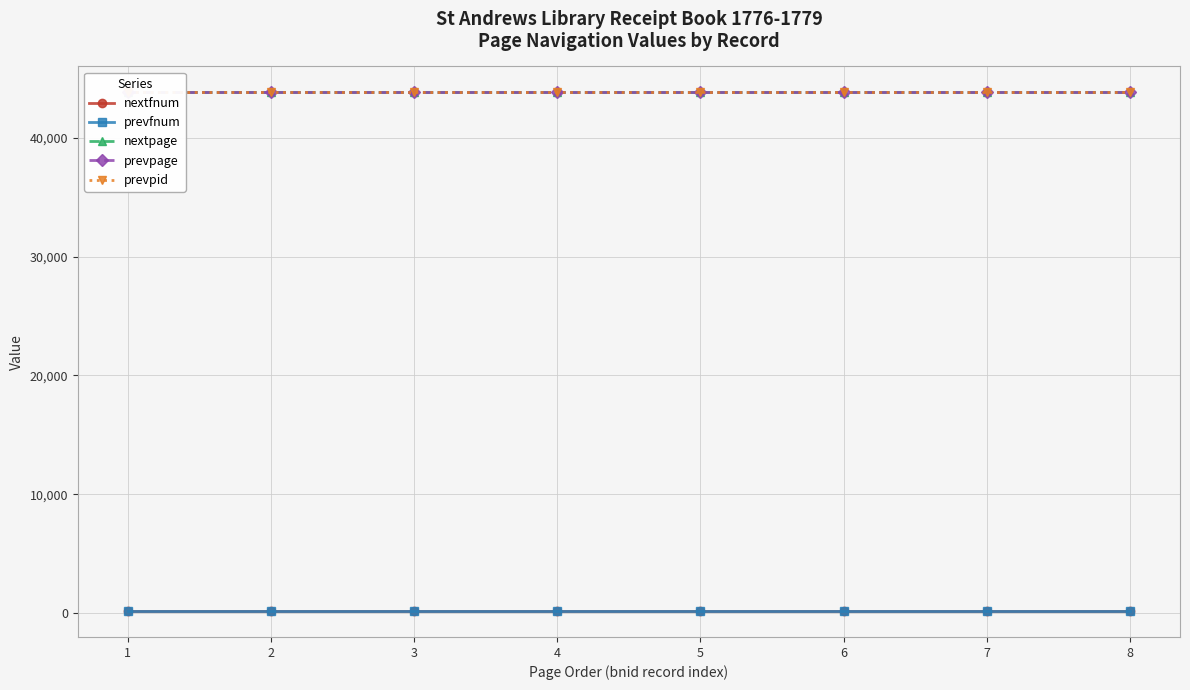

What value does the nextpage series have at 2?

43817